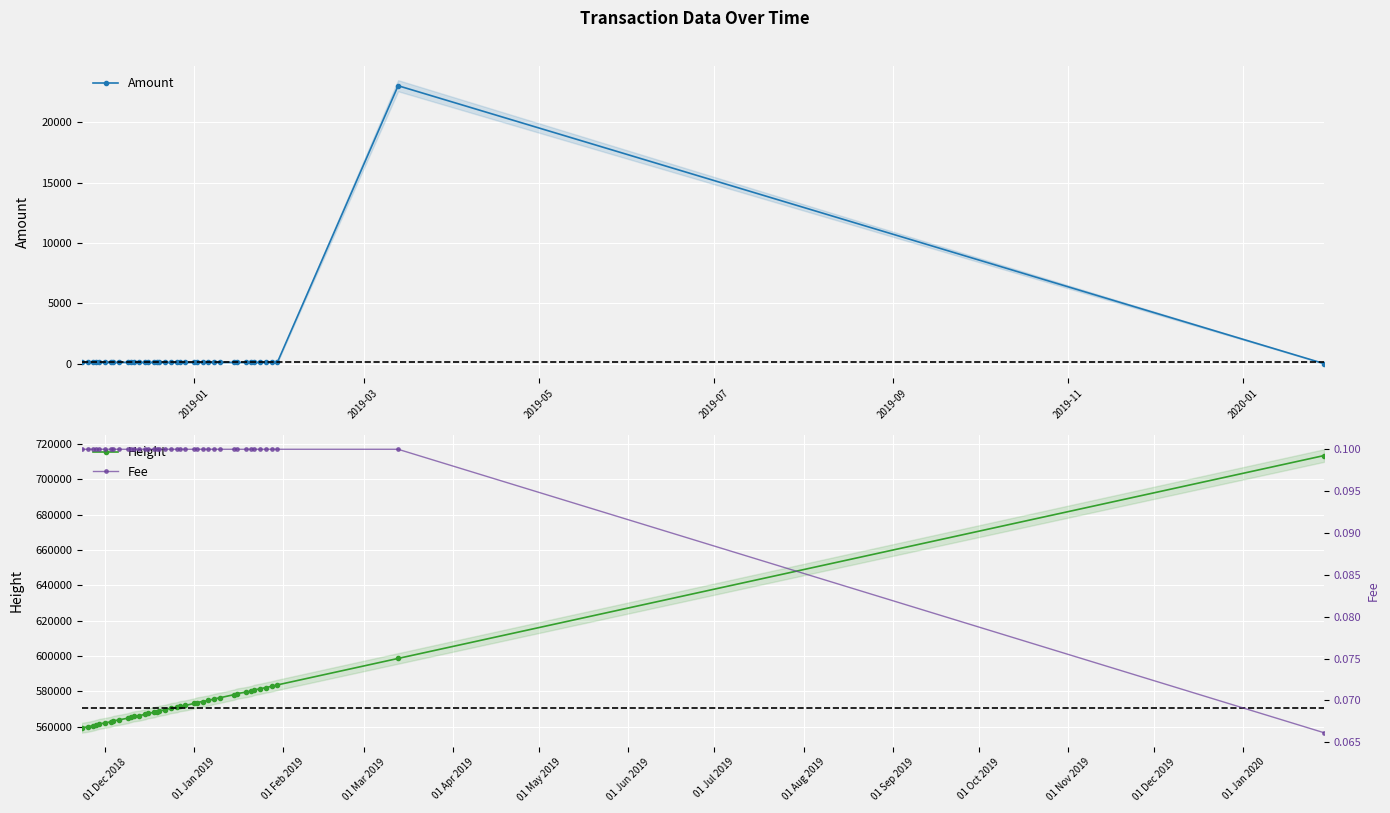

Which series ends up on top after the final intersection of Fee and Amount?

Fee